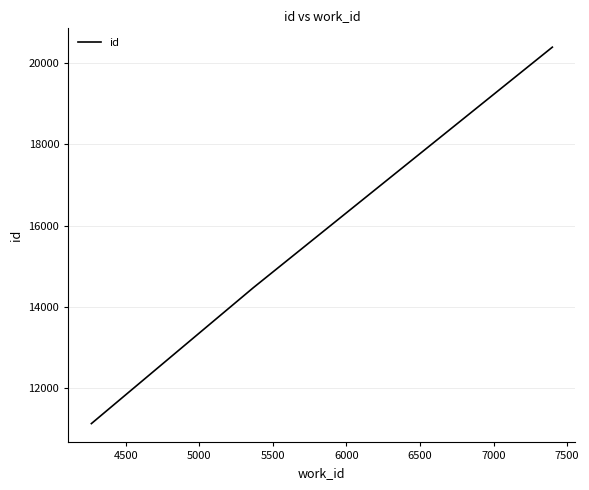

What is the minimum value shown in the chart?

11113